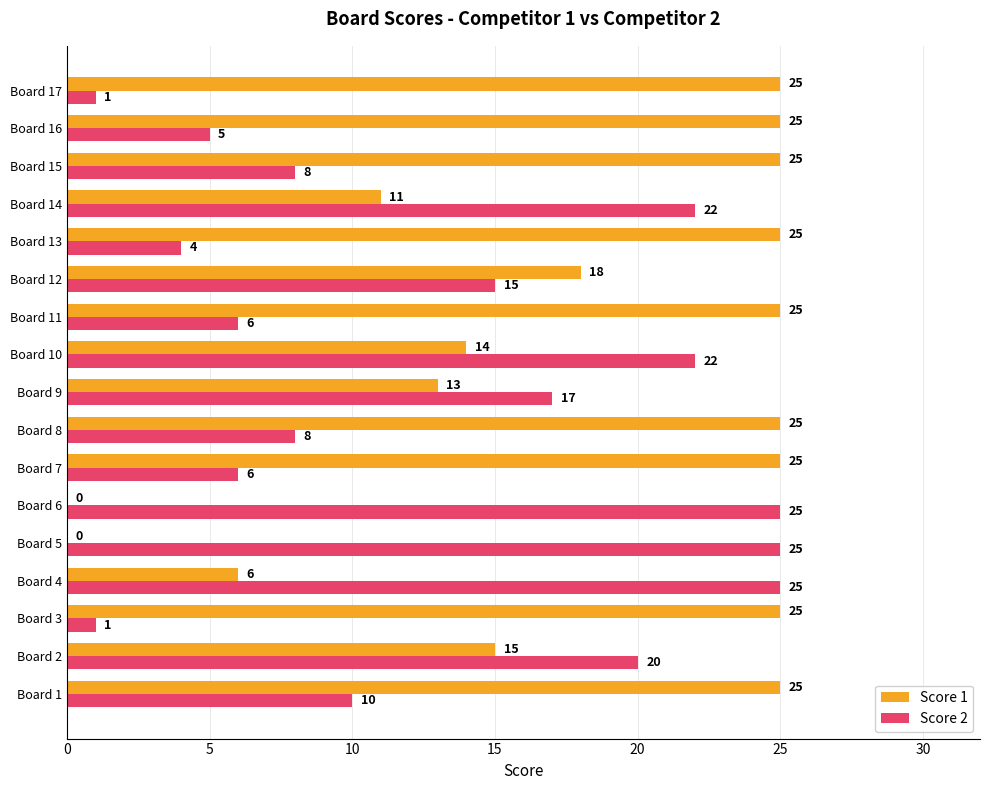

What is the sum of all Score 1 values?

302